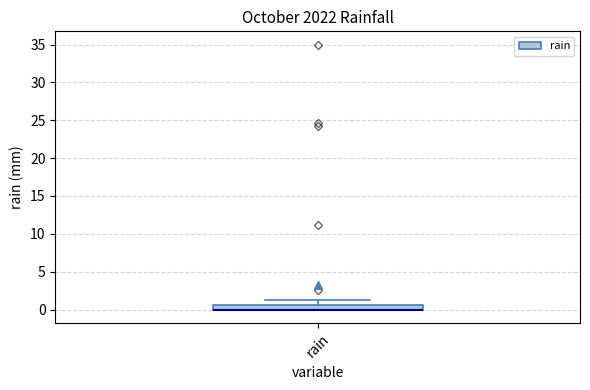

Where is the lower edge of the box for rain on the y-axis? The values are not printed on the chart, so give them approximately, as read against the axis.

0.0